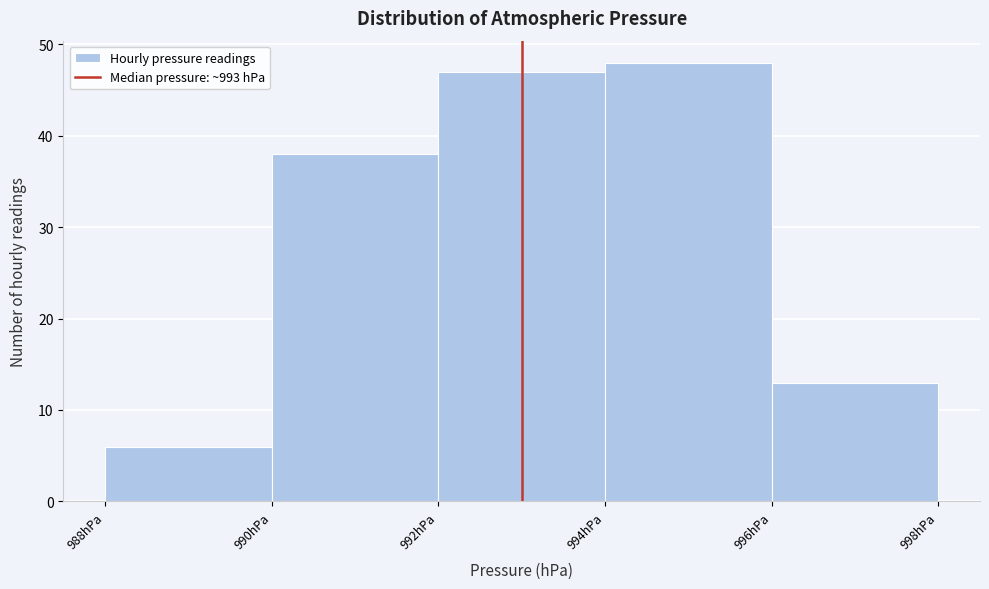

How tall is the bar that spans 988 to 990 on the x-axis? The values are not printed on the chart, so give them approximately, as read against the axis.

6